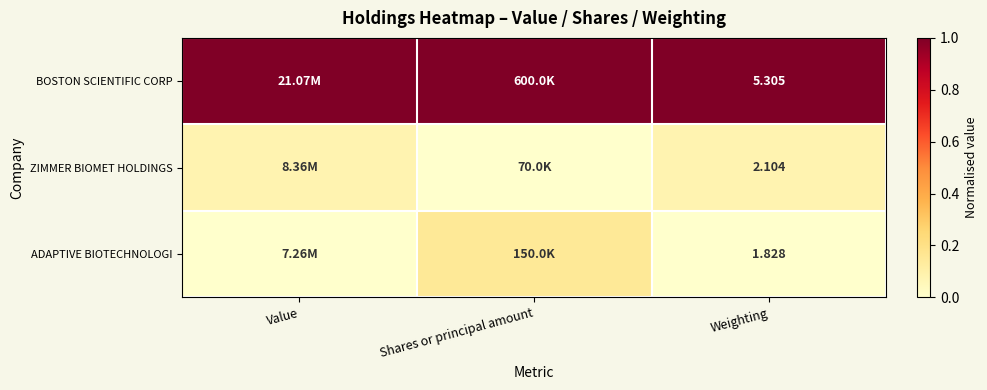

Rank the series at Weighting from highest to lowest value.

BOSTON SCIENTIFIC CORP, ZIMMER BIOMET HOLDINGS, ADAPTIVE BIOTECHNOLOGI